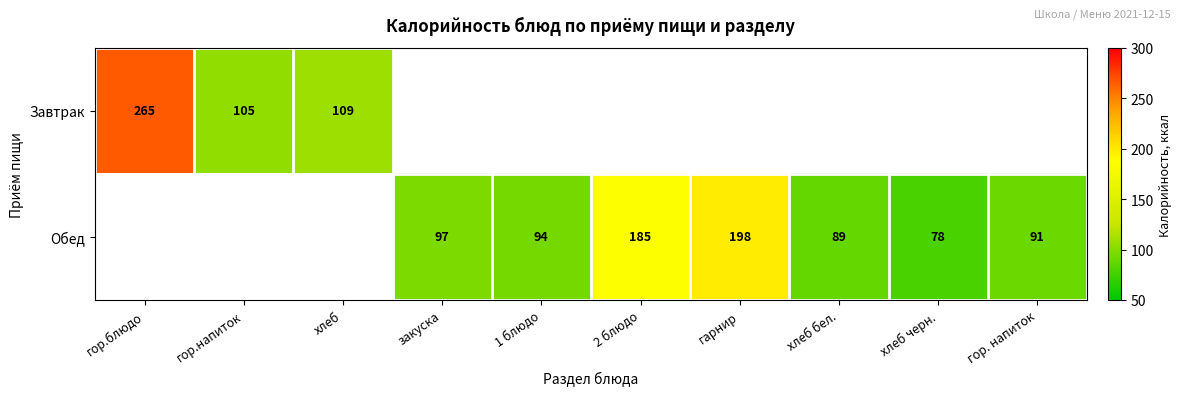

The value of Обед at хлеб черн. is 78. True or false?

True